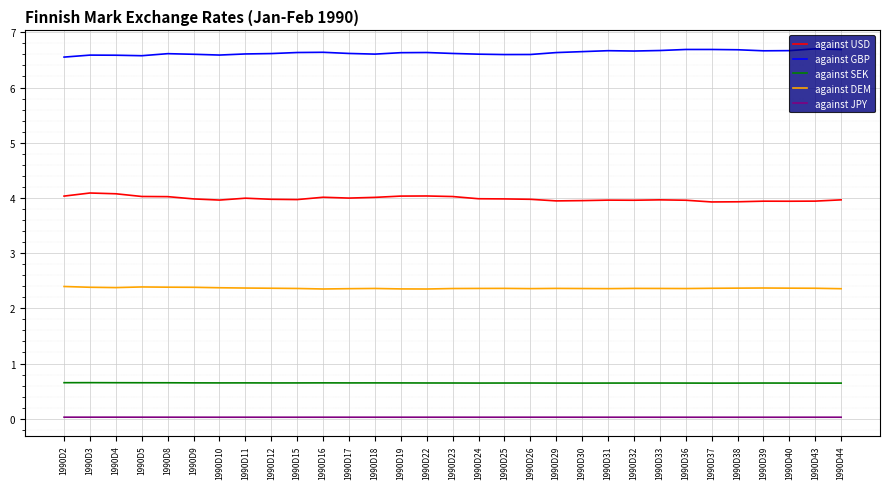

Is the value of against GBP at 1990D17 greater than the value of against USD at 1990D16?

Yes